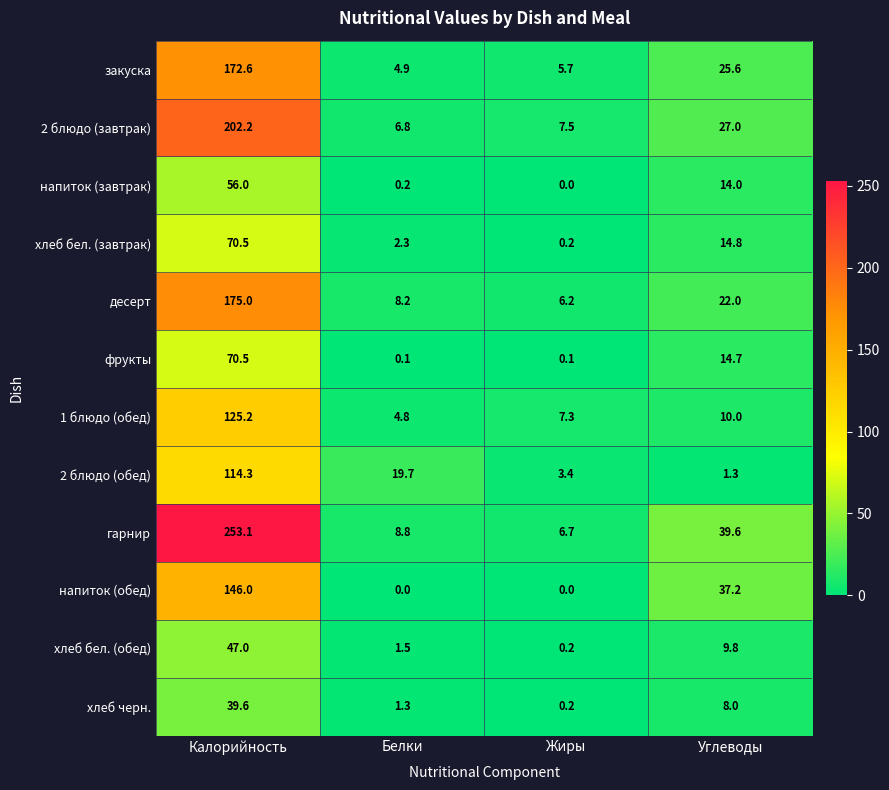

Where does the закуска series first go above 25?

Калорийность